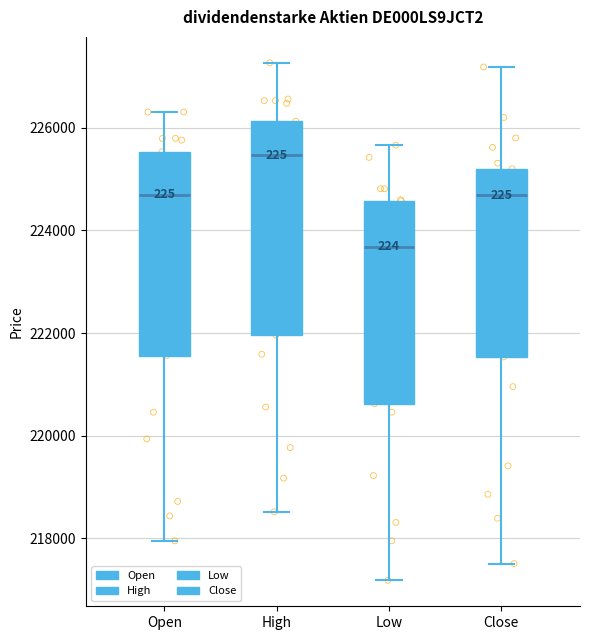

Reading left to right, read every box against the y-axis: the position of its median line, the range the box covers, and the ends of its whiskers. The values are not printed on the chart, so give them approximately, as read against the axis.

Open: median 224600, box 221600 to 225600, whiskers 218000 to 226400
High: median 225400, box 222000 to 226200, whiskers 218600 to 227200
Low: median 223600, box 220600 to 224600, whiskers 217200 to 225600
Close: median 224600, box 221600 to 225200, whiskers 217600 to 227200